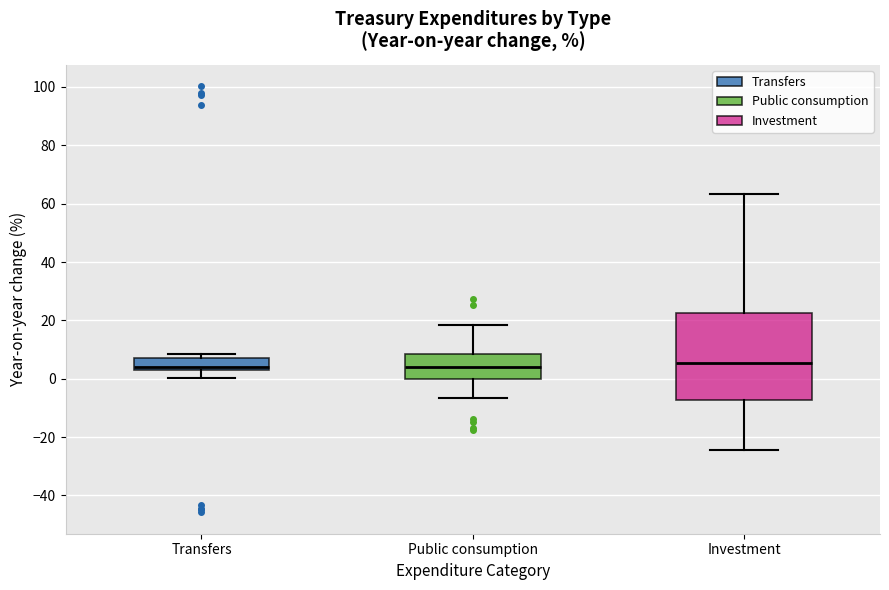

Where does the median line of the box for Public consumption sit on the y-axis? The values are not printed on the chart, so give them approximately, as read against the axis.

4